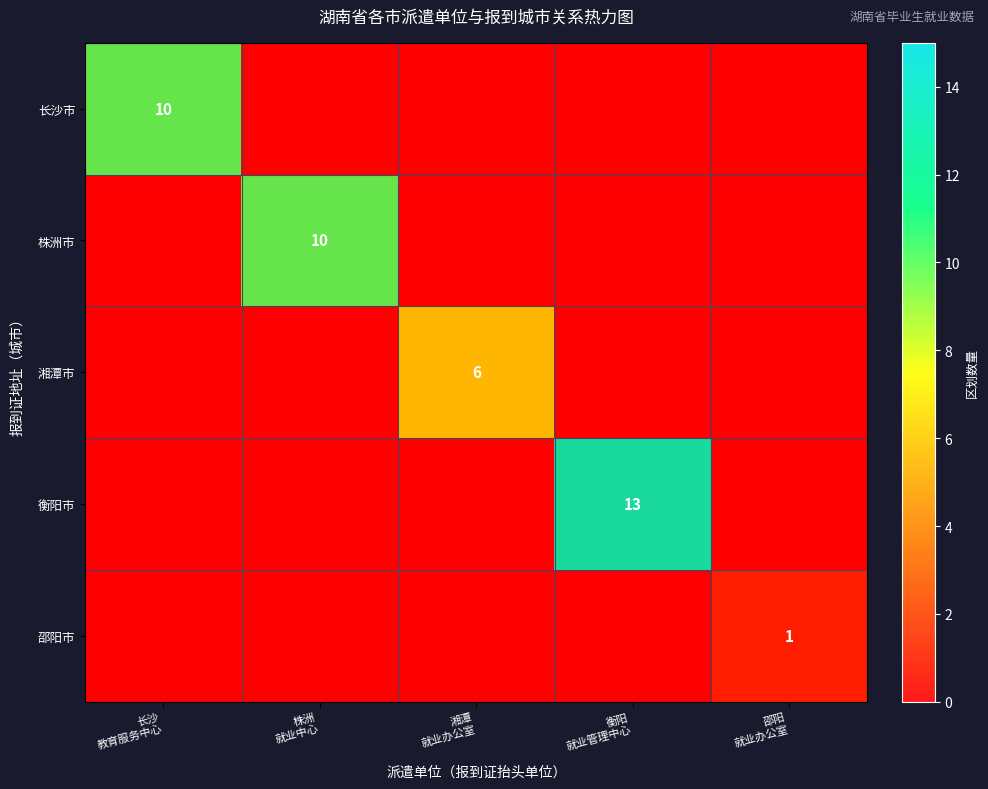

Which category has the lowest value in the 湘潭市 series?

长沙 教育服务中心